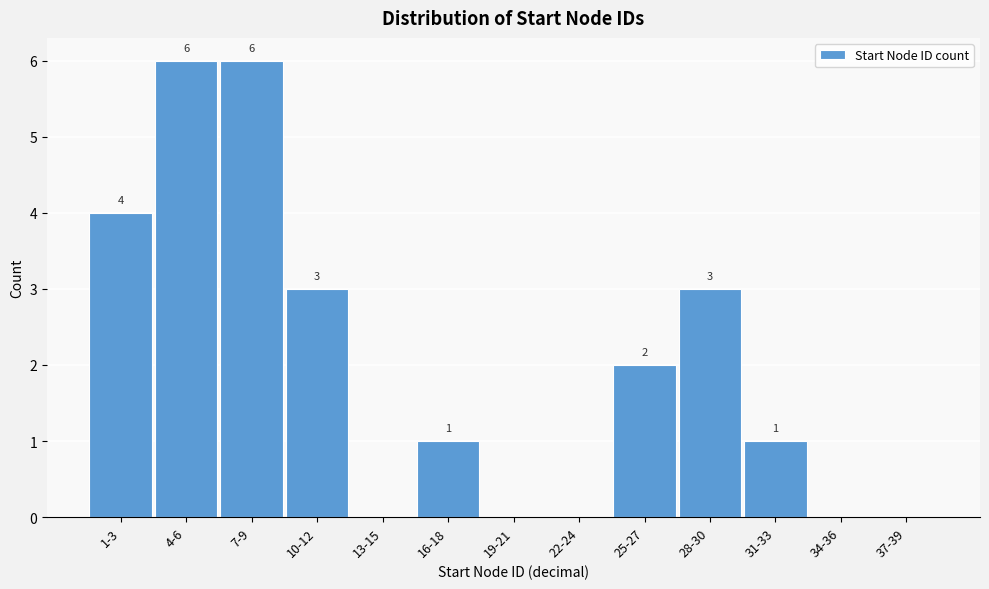

Reading left to right, what are all the values shown in this chart?

1-3=4	4-6=6	7-9=6	10-12=3	13-15=0	16-18=1	19-21=0	22-24=0	25-27=2	28-30=3	31-33=1	34-36=0	37-39=0